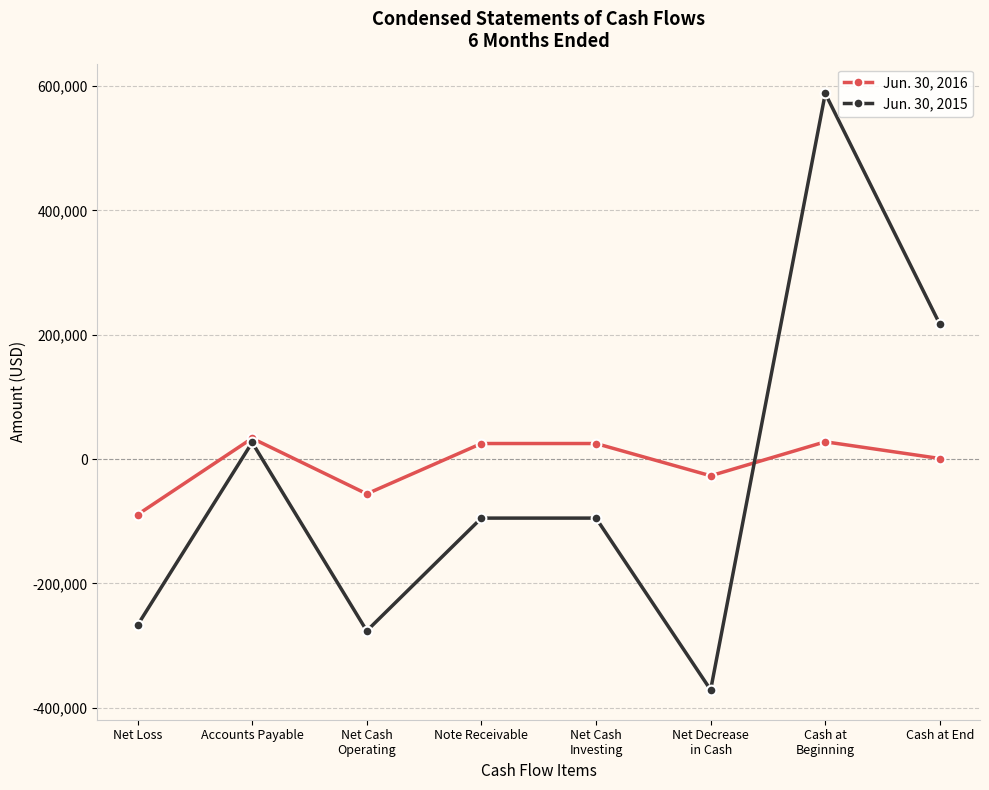

What is the difference between the highest and lowest values at Net Decrease
in Cash?

344363